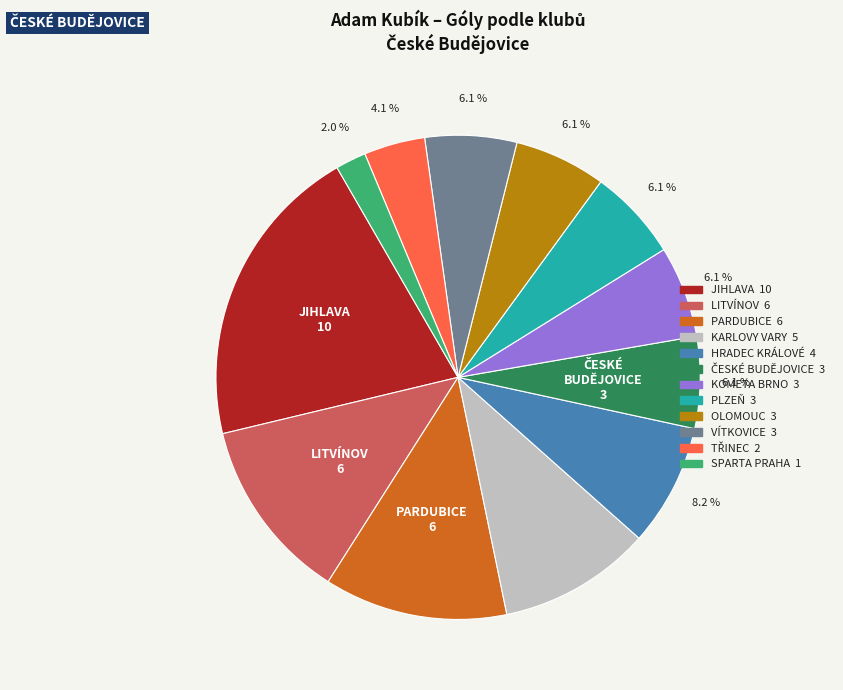

To the nearest percent, what is the average slice percentage?

8%